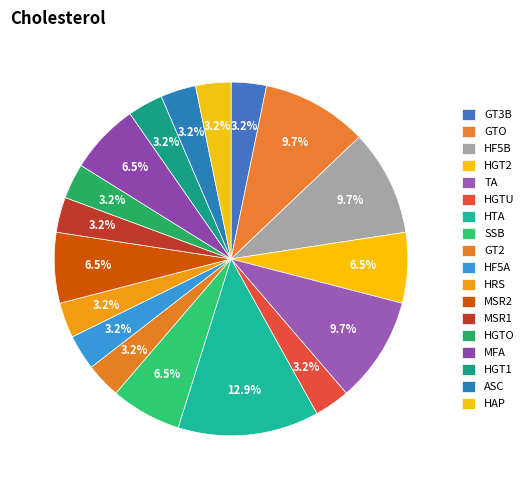

How many segments does this pie chart have?

18